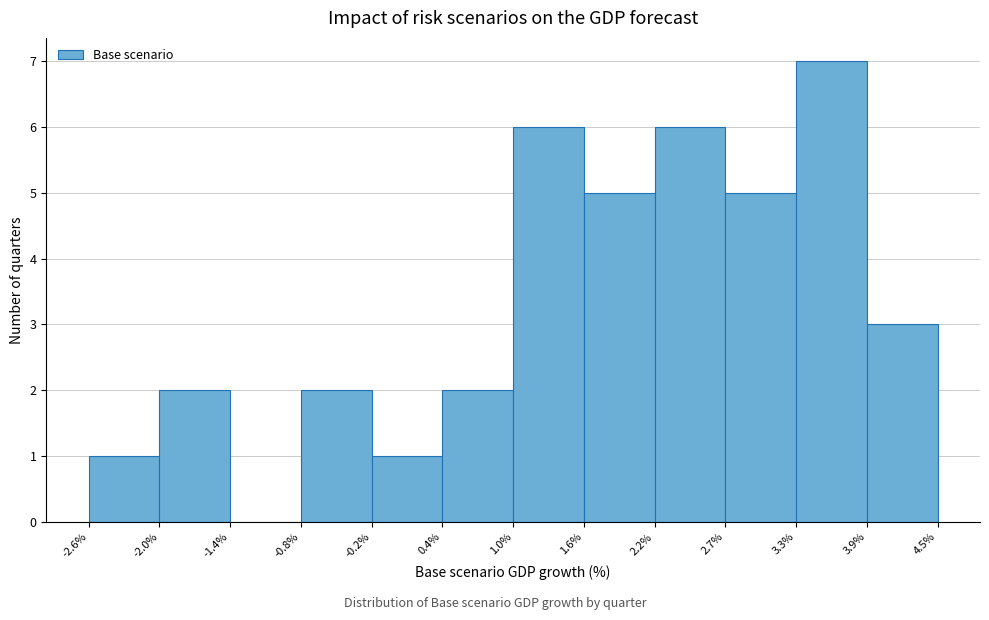

Which range on the x-axis has the tallest bar?

3.3% to 3.9%